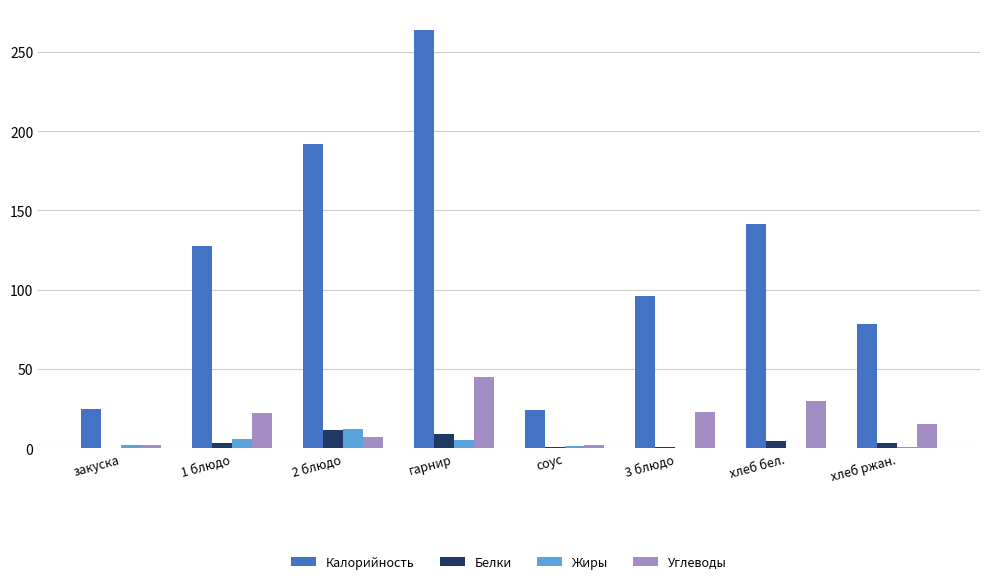

What are all the series names shown in the legend?

Калорийность, Белки, Жиры, Углеводы